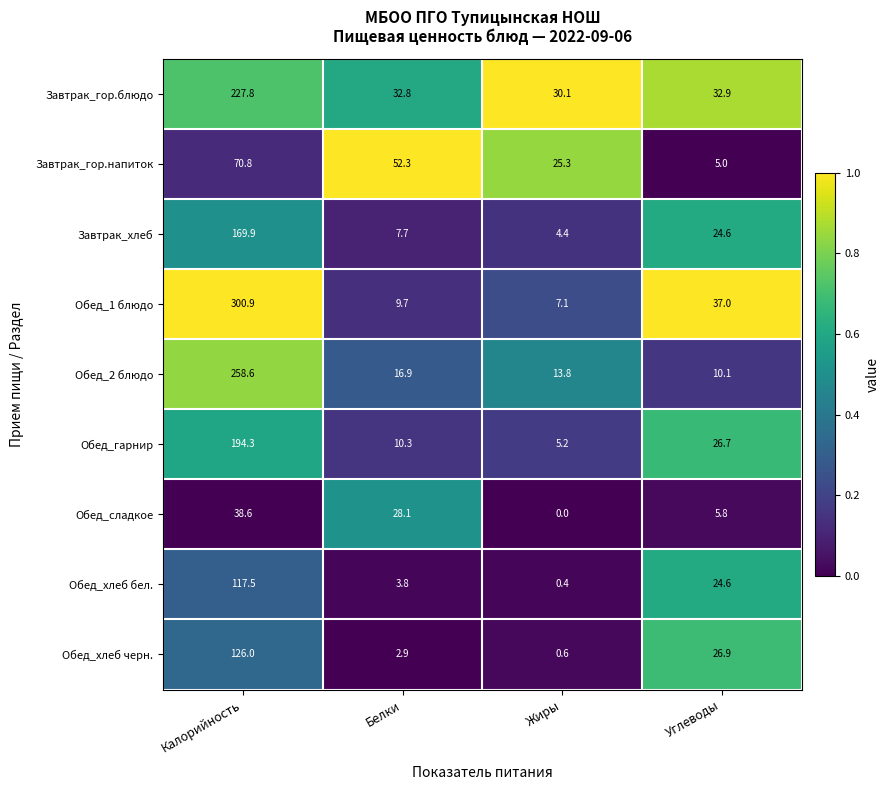

Rank the series by their maximum value, from highest to lowest.

Обед_1 блюдо, Обед_2 блюдо, Завтрак_гор.блюдо, Обед_гарнир, Завтрак_хлеб, Обед_хлеб черн., Обед_хлеб бел., Завтрак_гор.напиток, Обед_сладкое